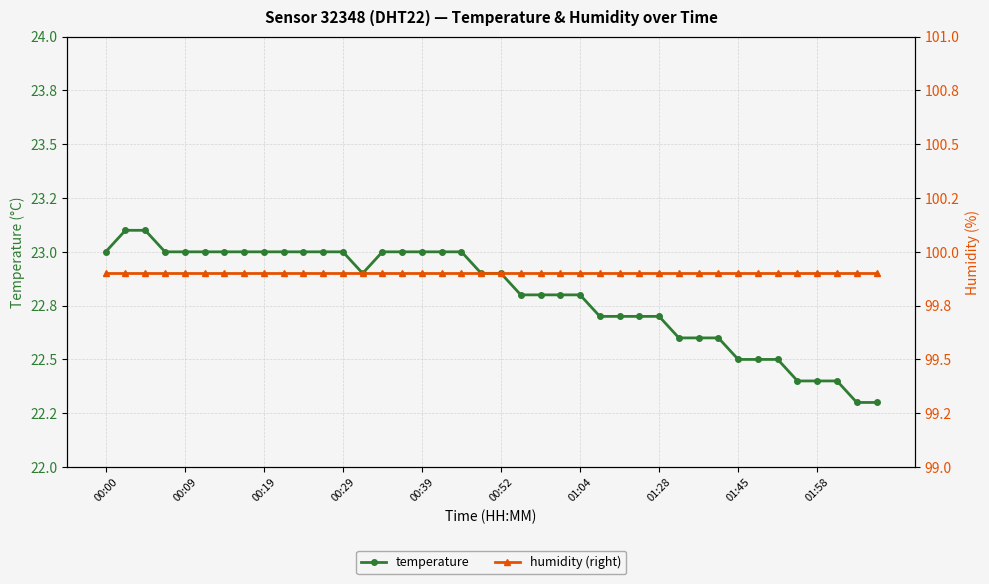

What is the greatest value displayed?

99.9